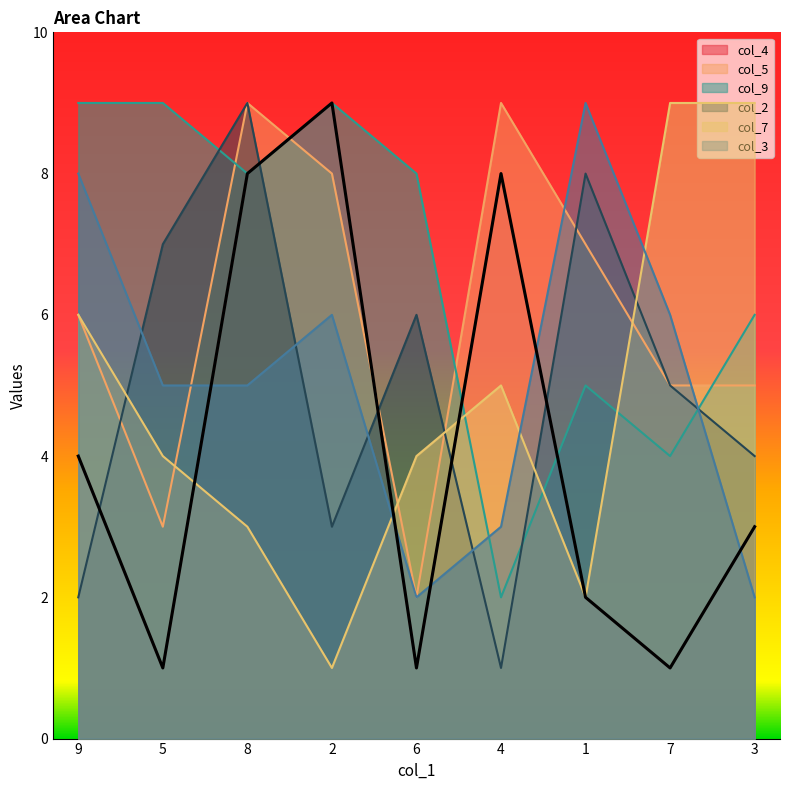

At which category is the sum across all series the highest?

8